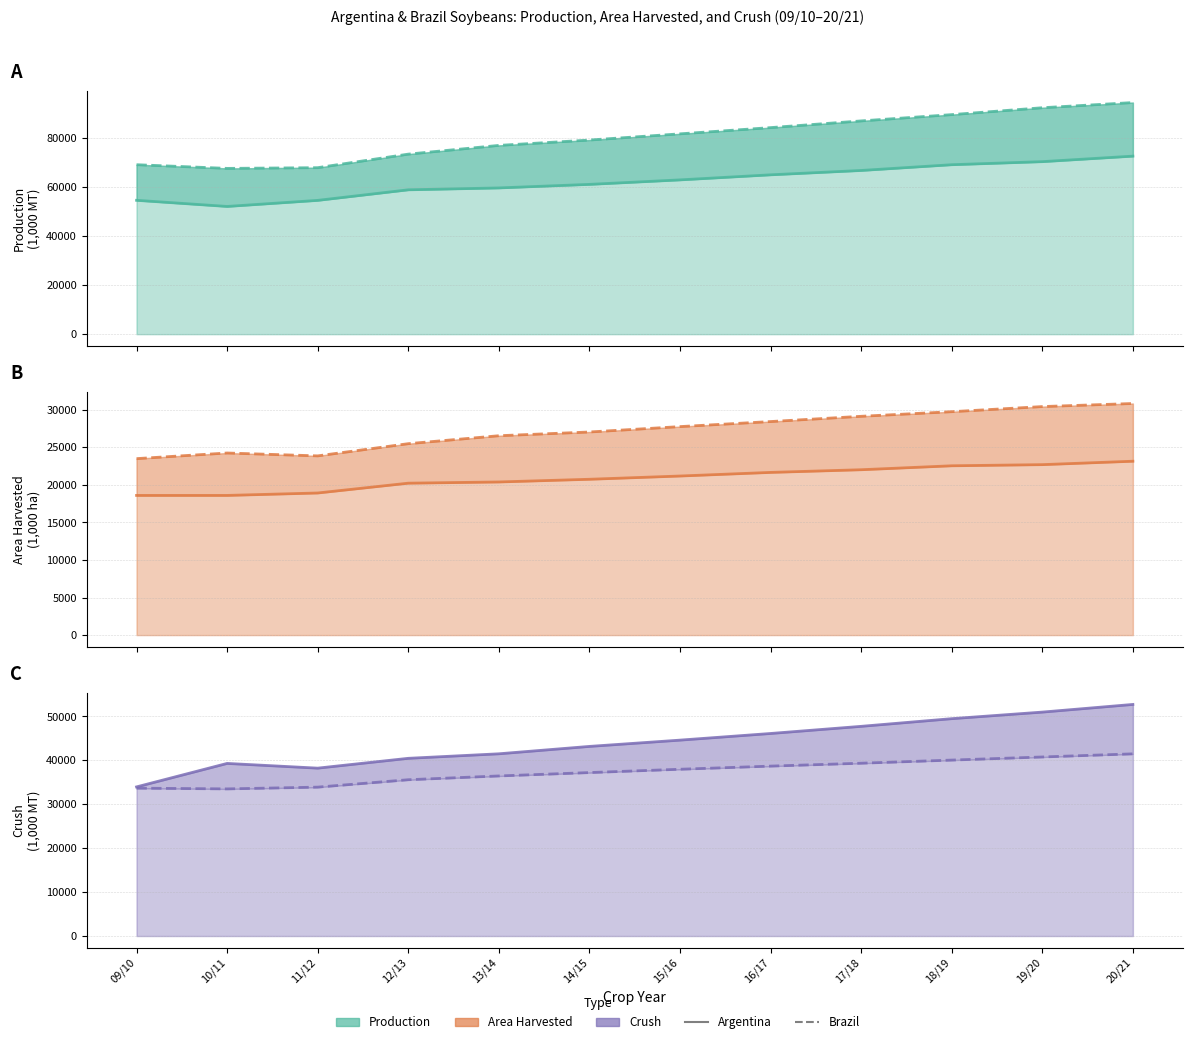

Reading left to right, extract all data points from this chart.

Argentina Production: 54500	52000	54473	58775	59542	60988	62815	64880	66650	68993	70241	72488
Brazil Production: 69000	67500	67789	73303	76862	79036	81566	84102	86831	89393	92195	94304
Argentina Area Harvested: 18600	18600	18924	20231	20392	20751	21184	21665	22021	22547	22699	23155
Brazil Area Harvested: 23500	24250	23866	25491	26550	27047	27765	28437	29137	29751	30432	30842
Argentina Crush: 33955	39300	38224	40461	41490	43173	44603	46115	47742	49489	50985	52730
Brazil Crush: 33670	33500	33901	35586	36448	37215	37973	38688	39348	40060	40768	41480